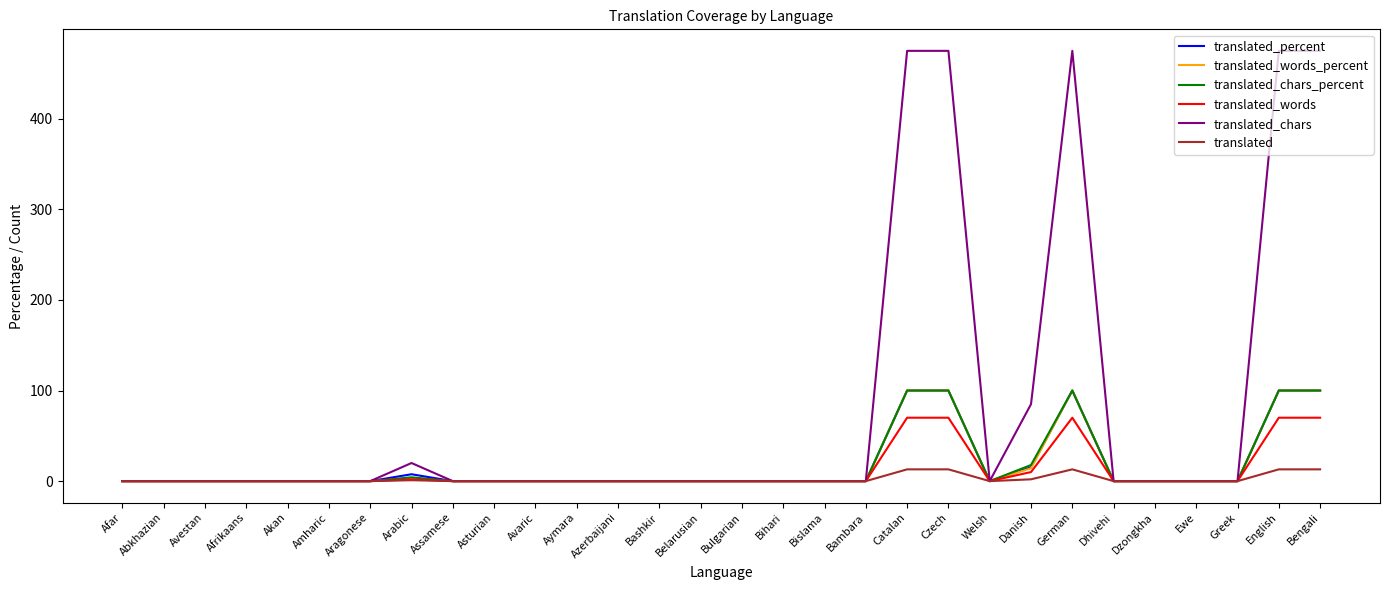

True or false: translated has more than 0 points higher than both neighbors.

True